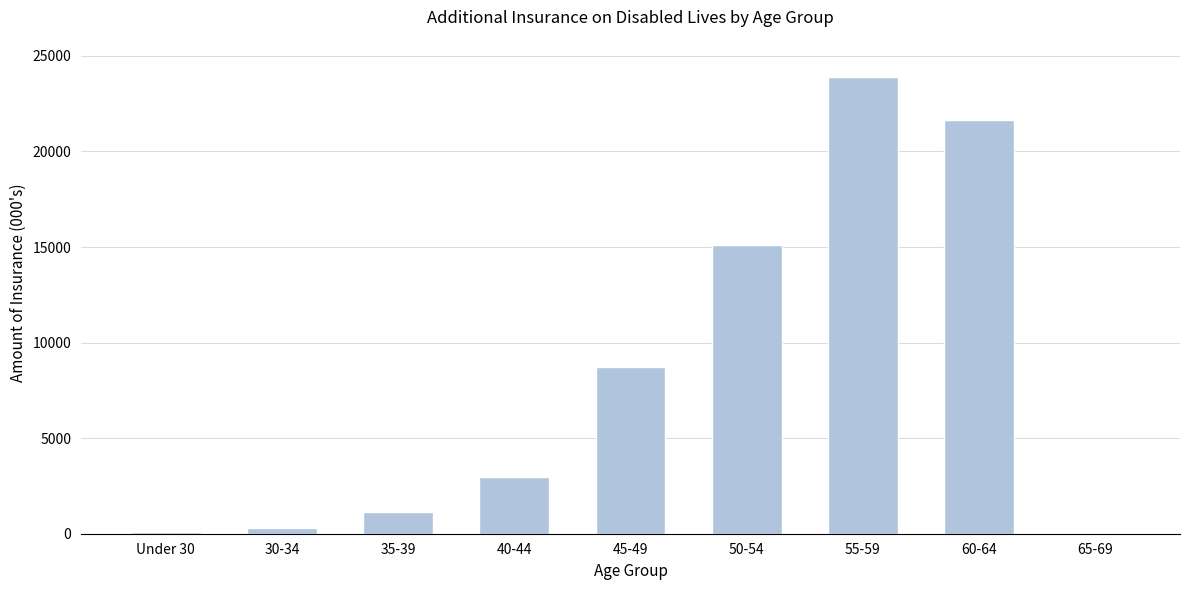

Between 60-64 and 40-44, which is larger?

60-64